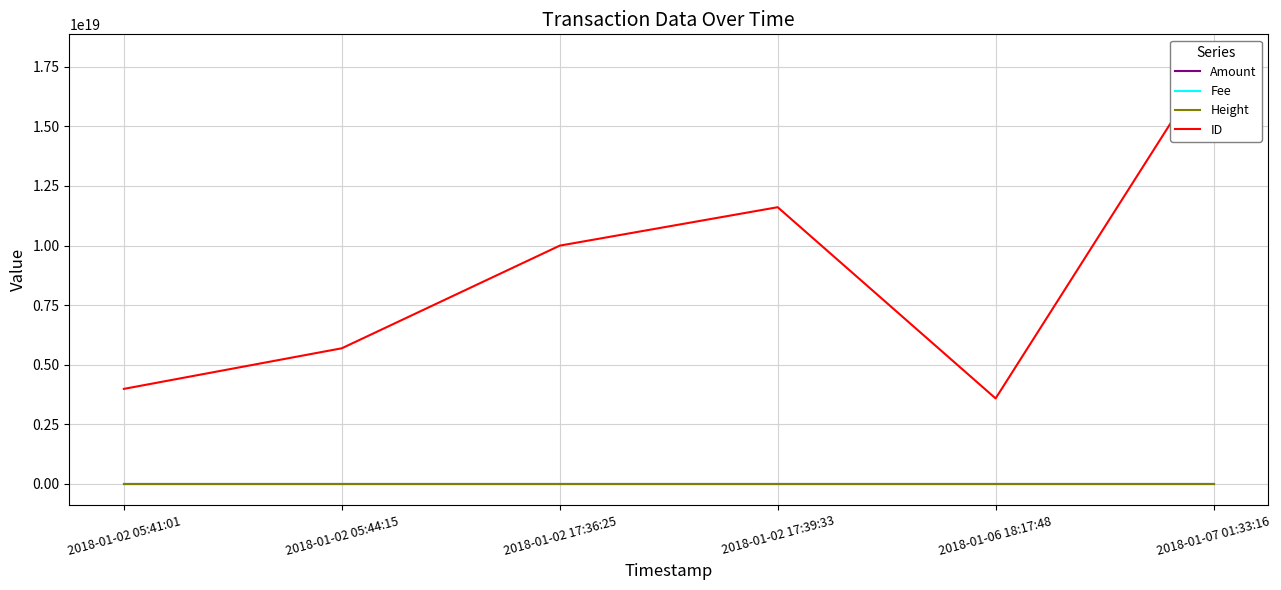

Which category has the lowest value across all series?

2018-01-02 17:36:25